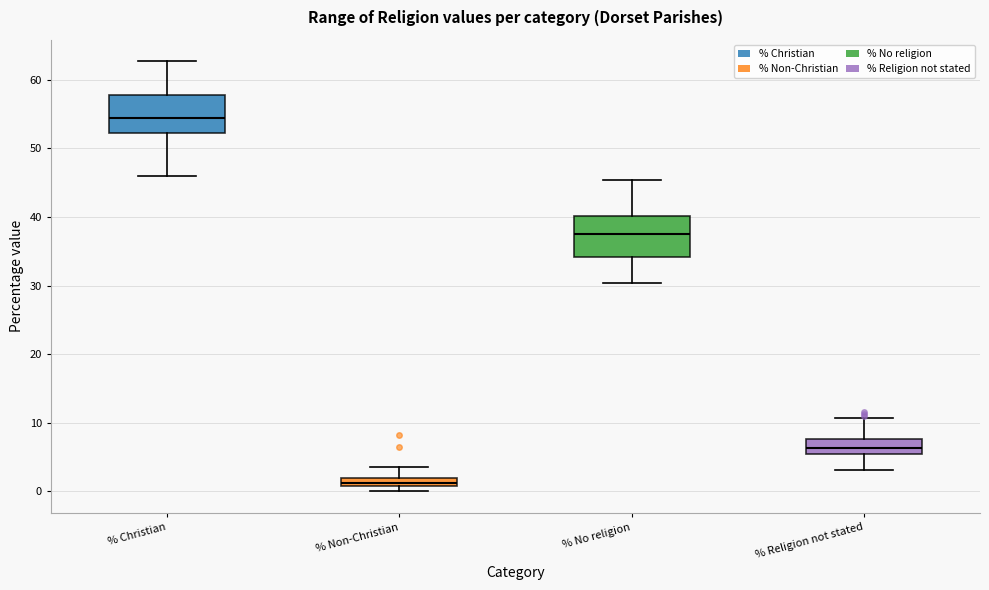

Where is the lower edge of the box for % Religion not stated on the y-axis? The values are not printed on the chart, so give them approximately, as read against the axis.

5